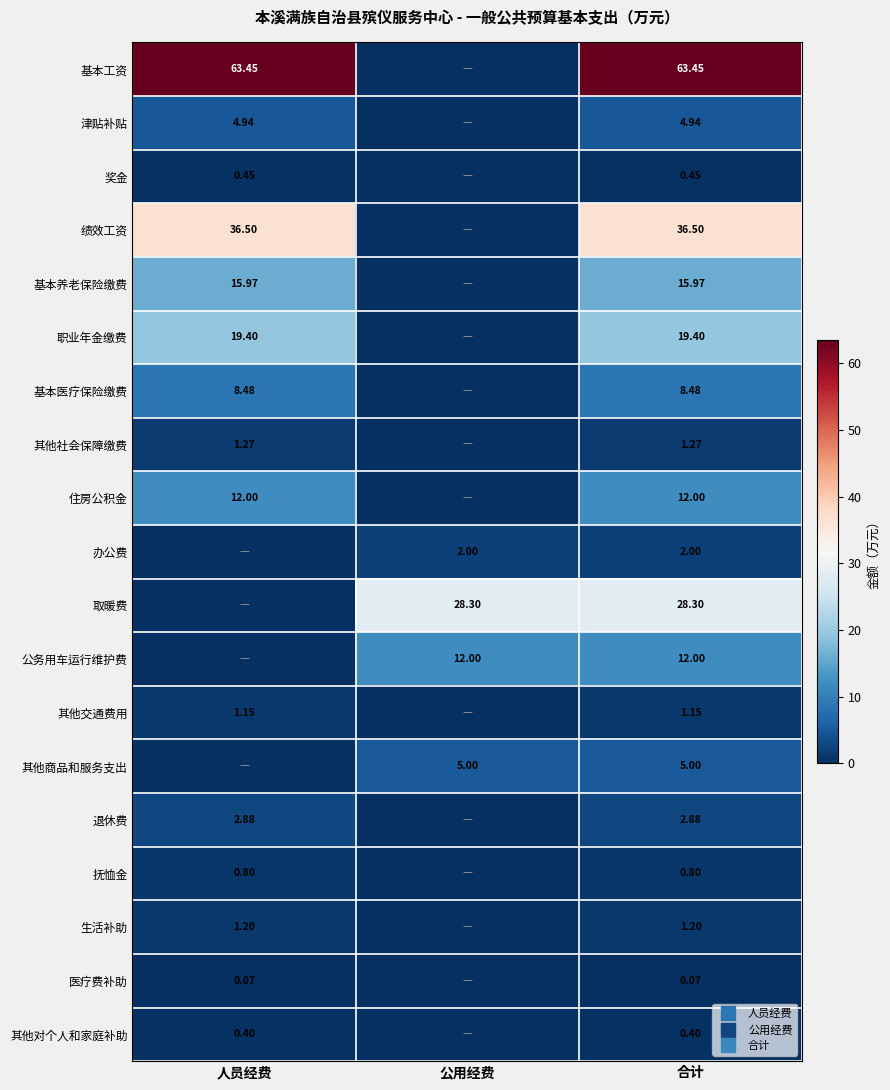

What is the maximum value shown in the chart?

63.5